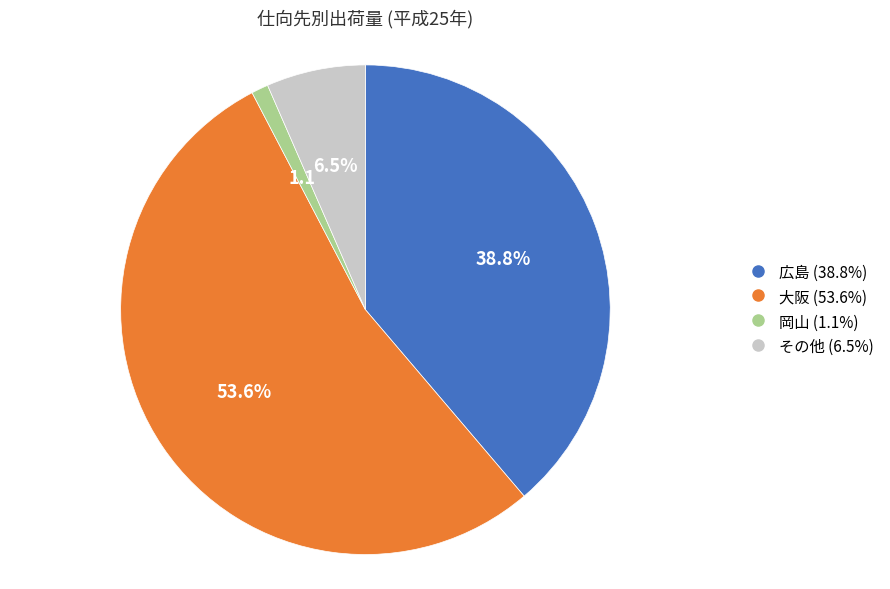

Rank the categories by value from highest to lowest.

大阪, 広島, その他, 岡山